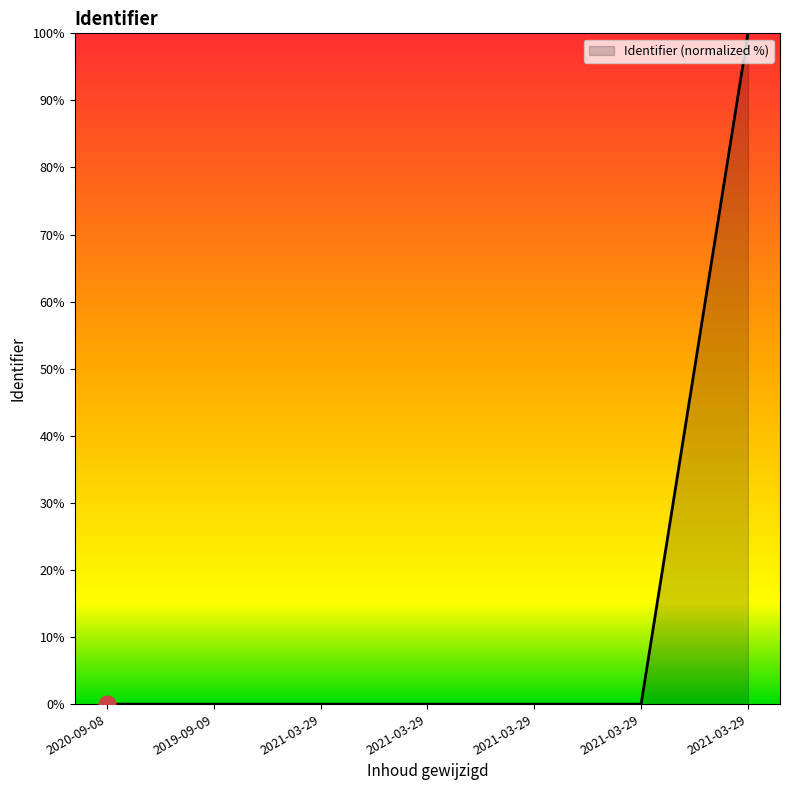

How many lines are shown in the chart?

1